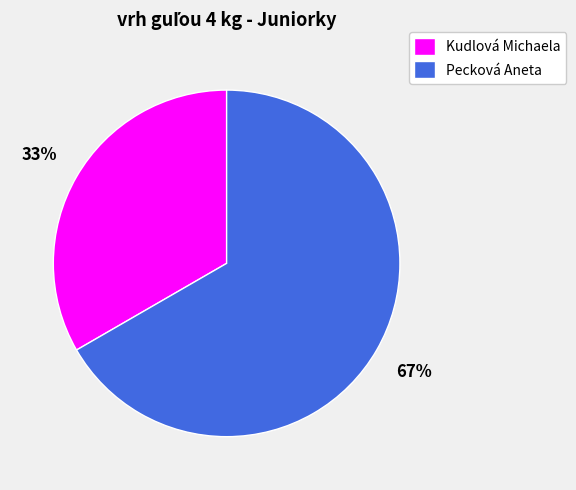

The Pecková Aneta slice represents 80% of the pie. True or false?

False